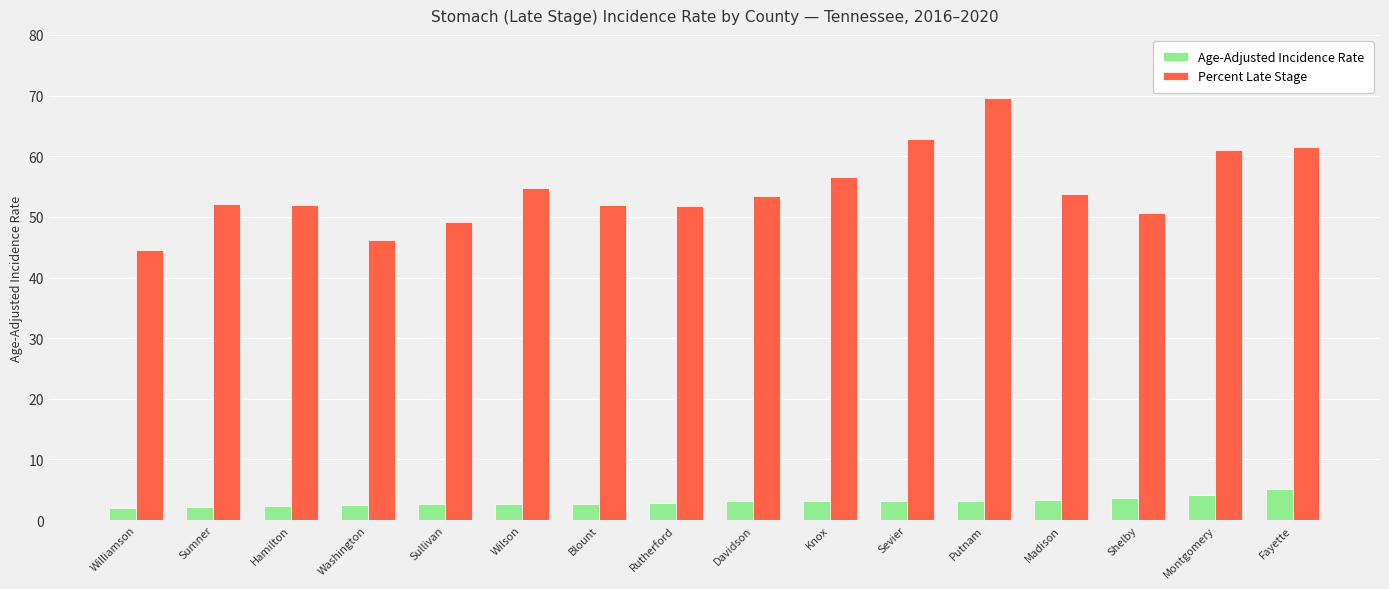

How many groups of bars are there?

16